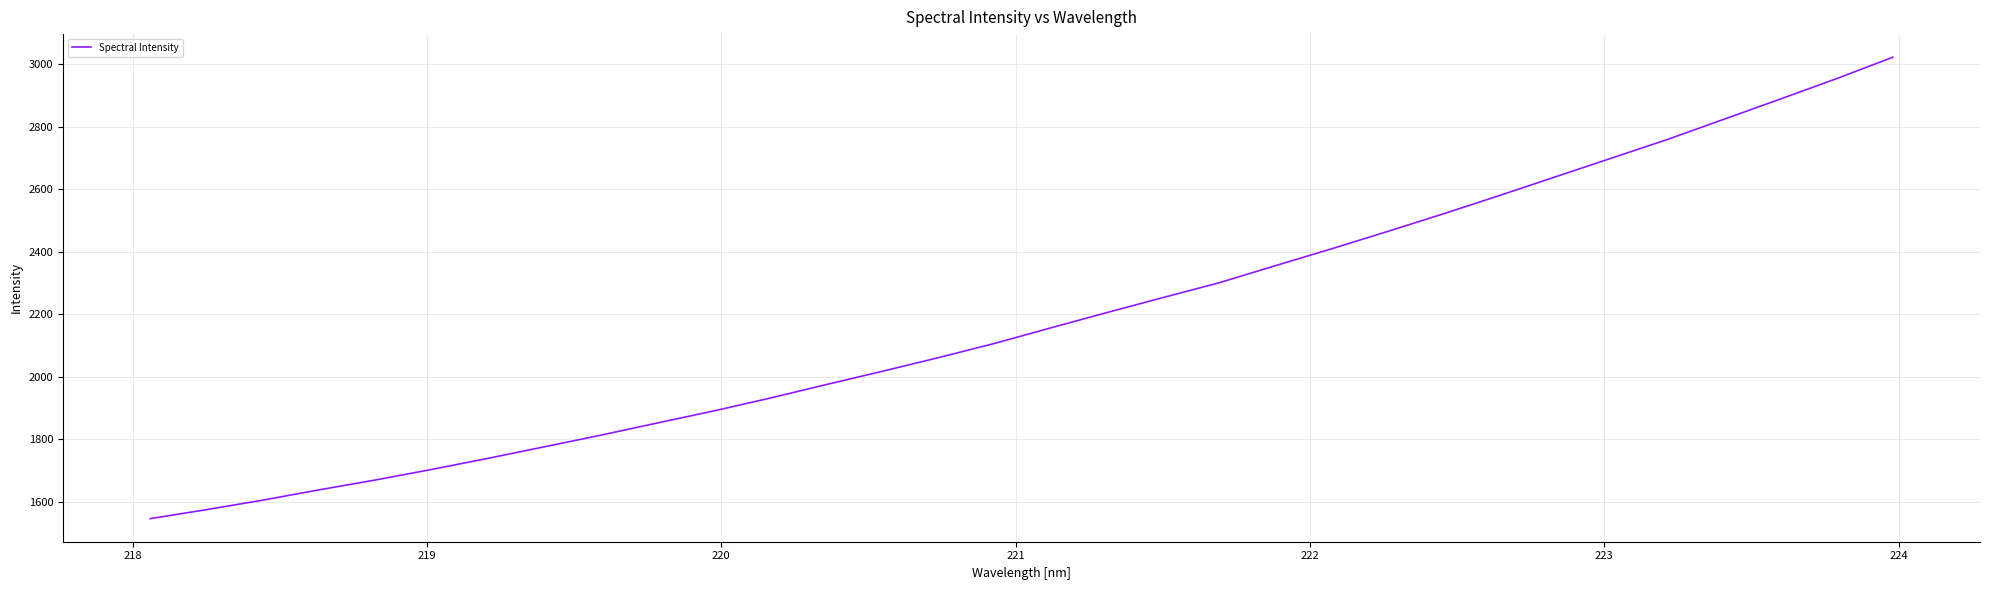

What is the sum of all values?

69912.6